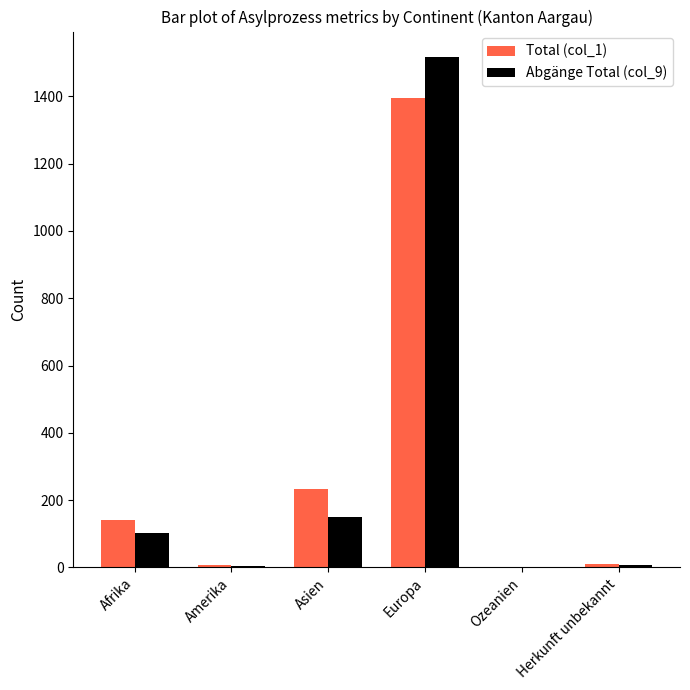

Is the value of Total (col_1) at Ozeanien greater than the value of Abgänge Total (col_9) at Afrika?

No